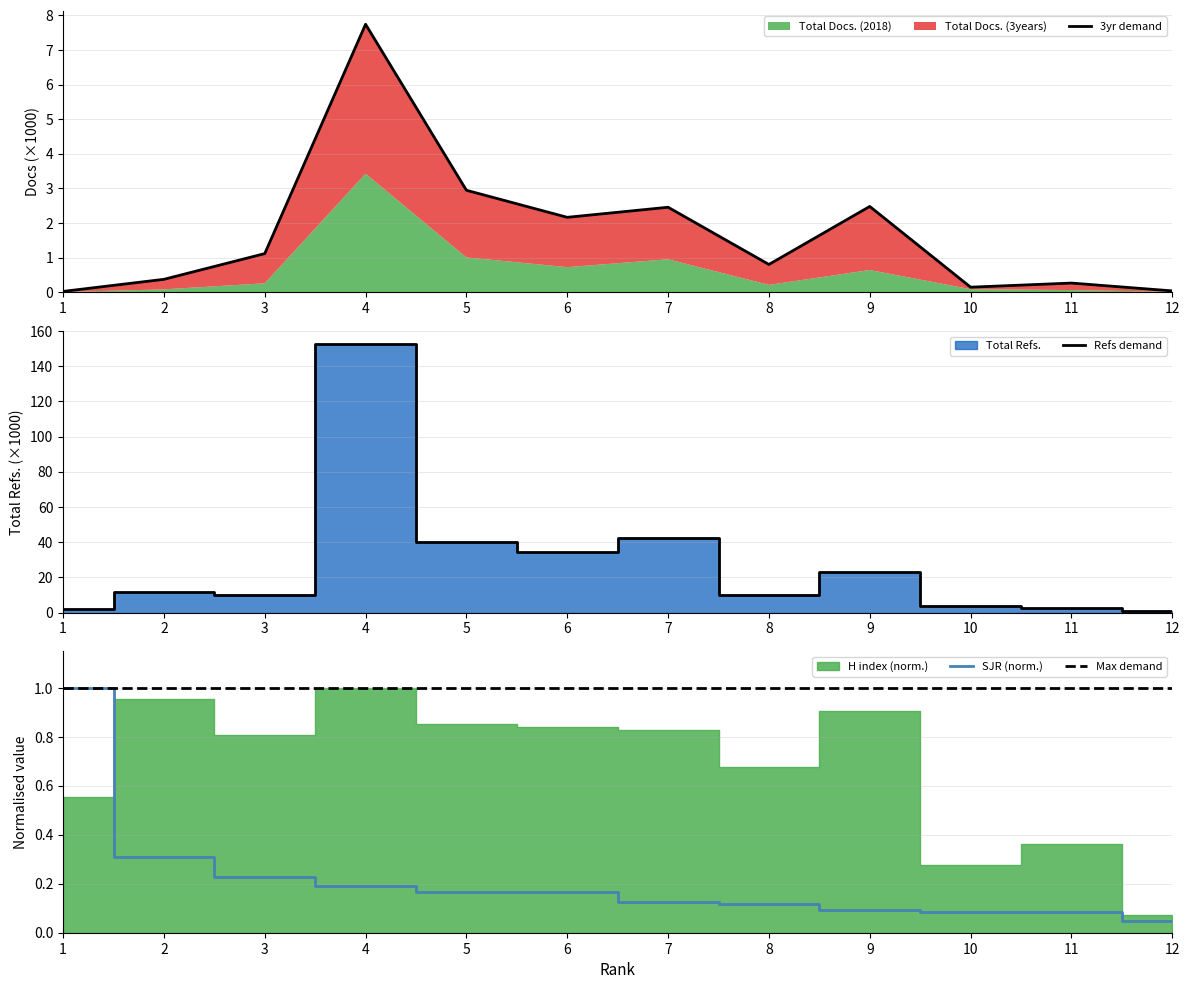

What is the total value across all series at 12?

0.9